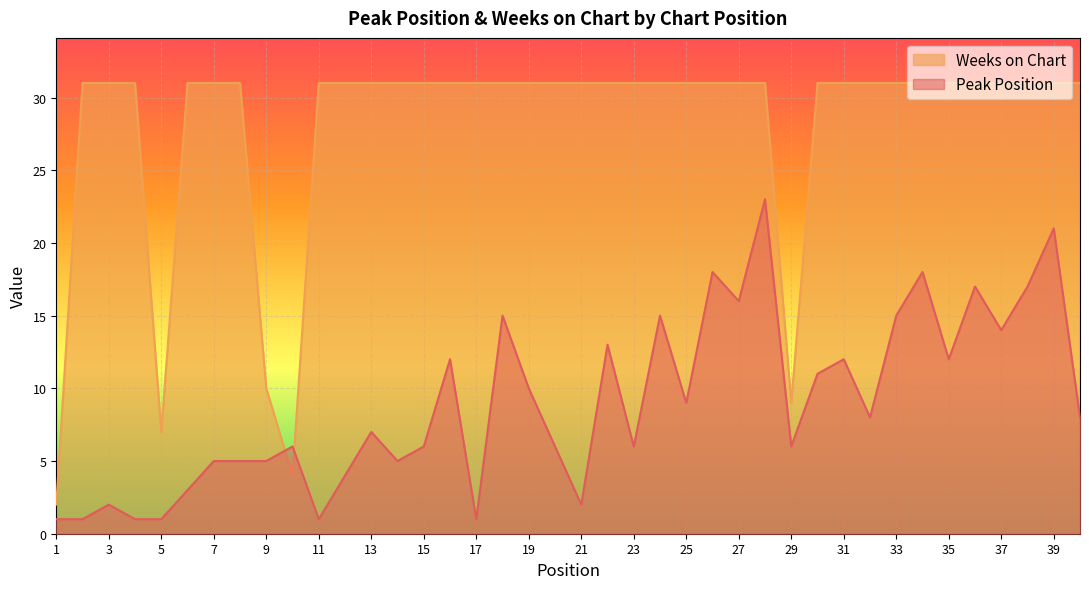

Reading right to left, list all the values displayed in this chart.

Peak Position: 8	21	17	14	17	12	18	15	8	12	11	6	23	16	18	9	15	6	13	2	6	10	15	1	12	6	5	7	4	1	6	5	5	5	3	1	1	2	1	1
Weeks on Chart: 31	31	31	31	31	31	31	31	31	31	31	9	31	31	31	31	31	31	31	31	31	31	31	31	31	31	31	31	31	31	4	10	31	31	31	7	31	31	31	2